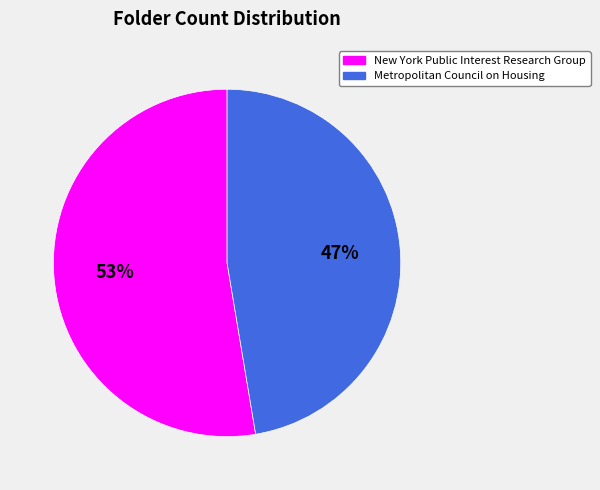

To the nearest percent, what is the combined percentage of New York Public Interest Research Group and Metropolitan Council on Housing?

100%